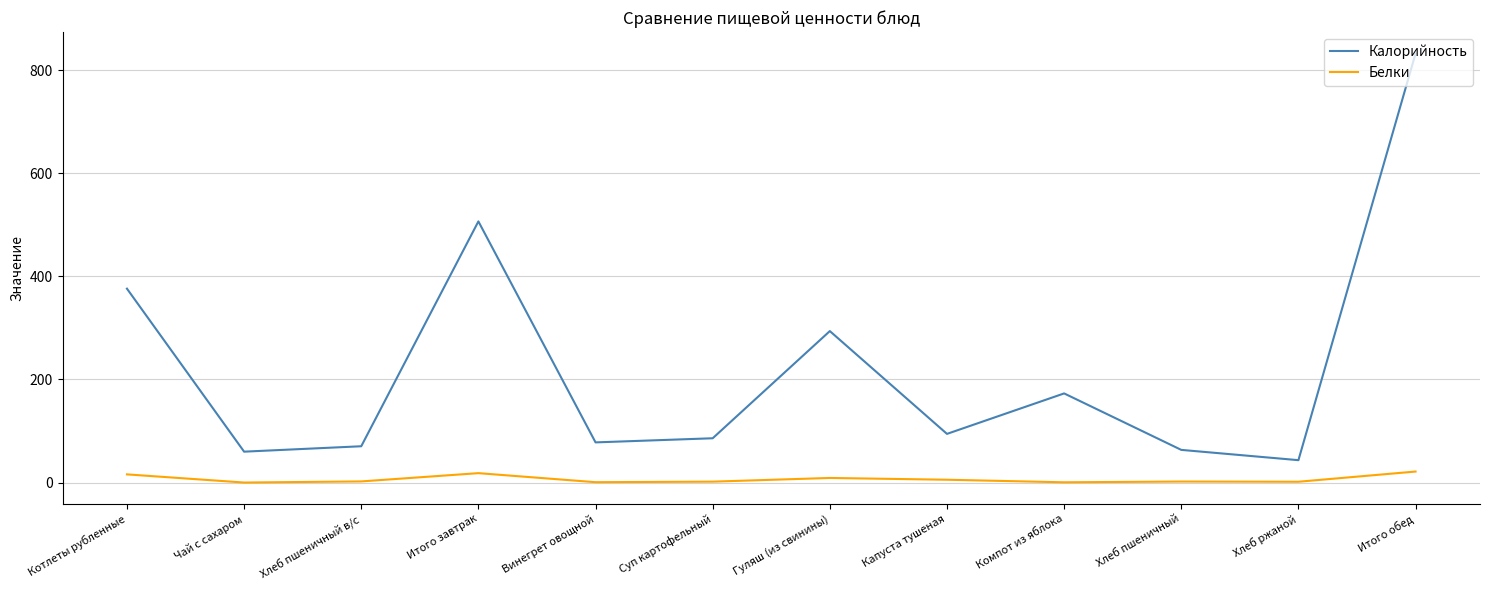

Where is Калорийность nearest to the value 437?

Котлеты рубленные